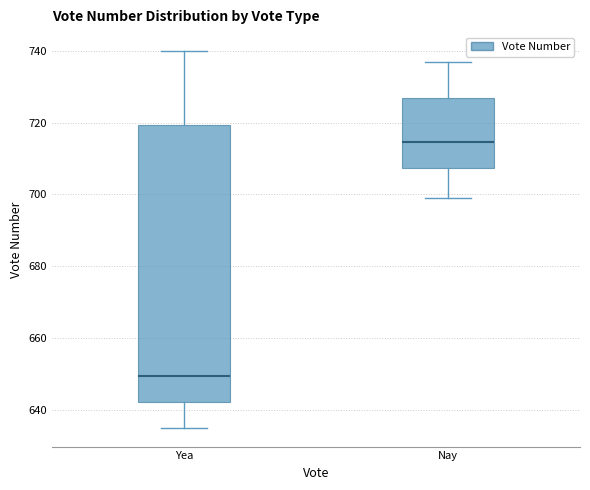

Reading left to right, transcribe this box plot: for each box, give where its median line is, the range the box spans, and where its two whiskers end, as read against the y-axis. The values are not printed on the chart, so give them approximately, as read against the axis.

Yea: median 650, box 642 to 720, whiskers 636 to 740
Nay: median 714, box 708 to 726, whiskers 700 to 738